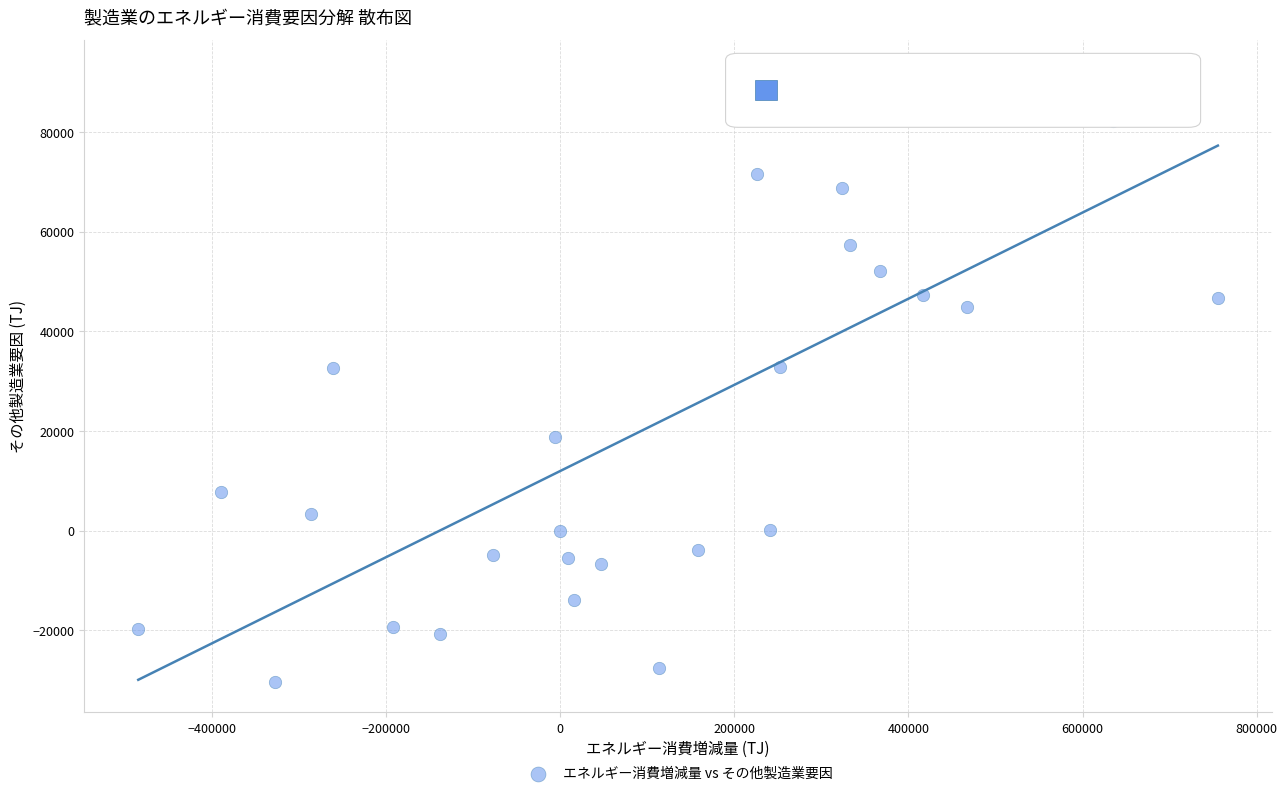

What is the range of X values (max minus min)?

1239782.4